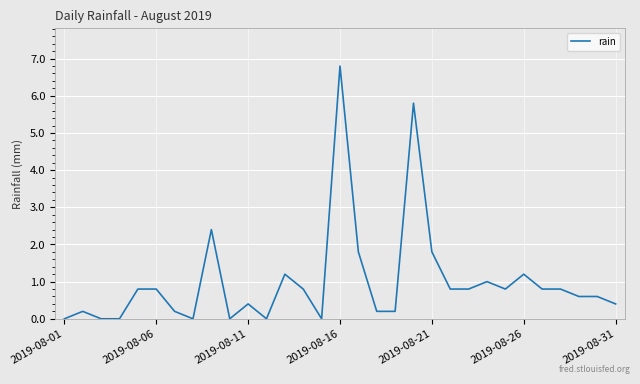

What is the greatest value displayed?

6.8